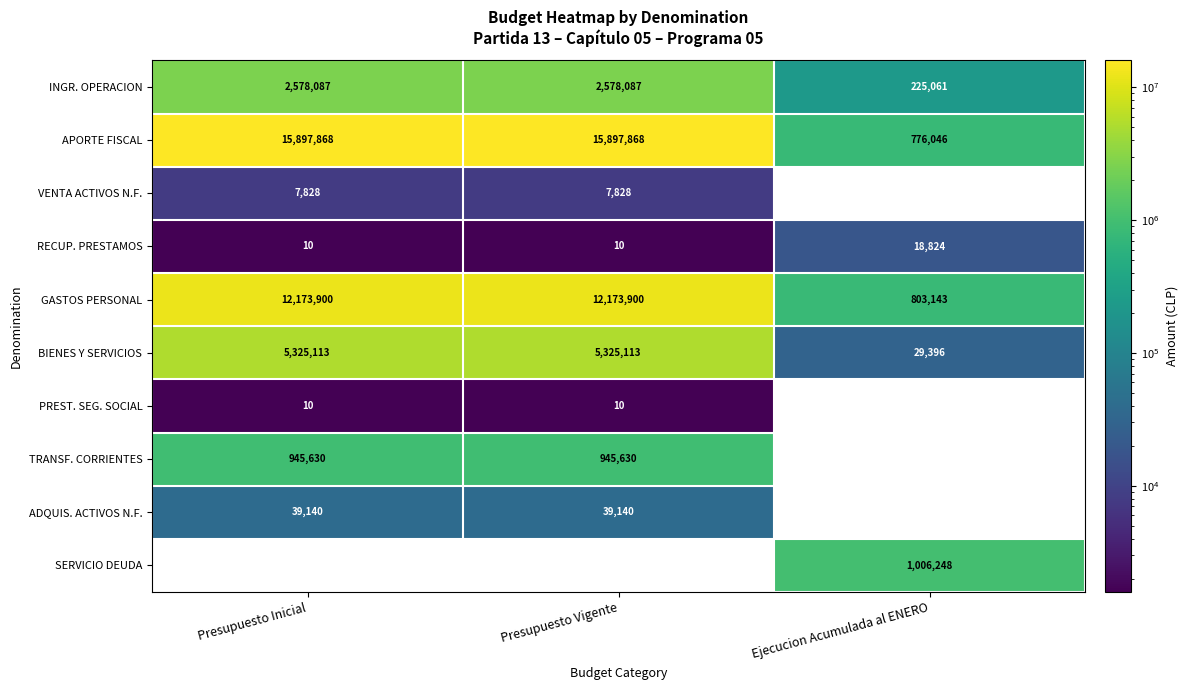

What is the difference between the highest and lowest values at Presupuesto Inicial?

15897868